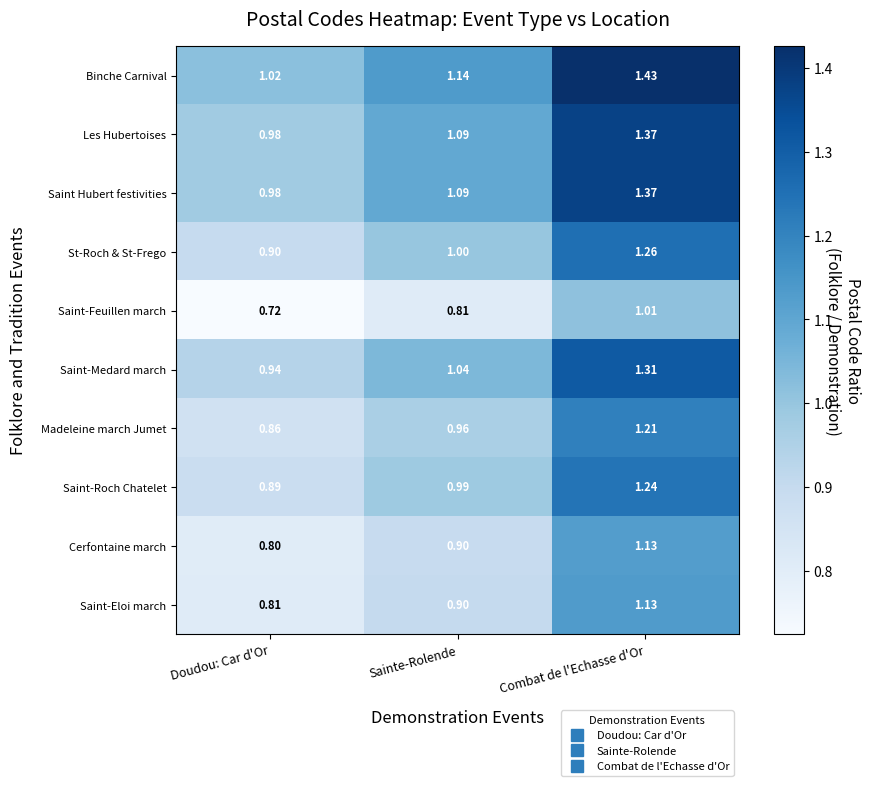

At which label does Saint-Medard march first exceed 1?

Sainte-Rolende